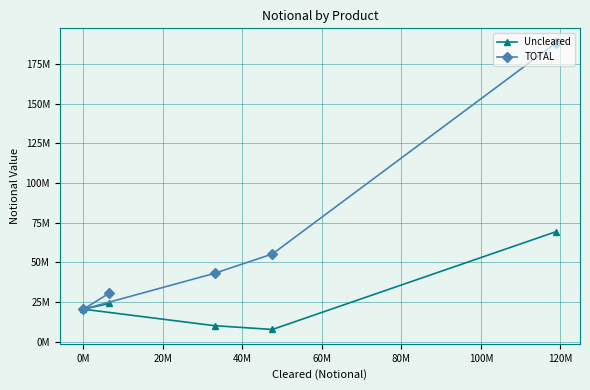

What are all the series names shown in the legend?

Uncleared, TOTAL